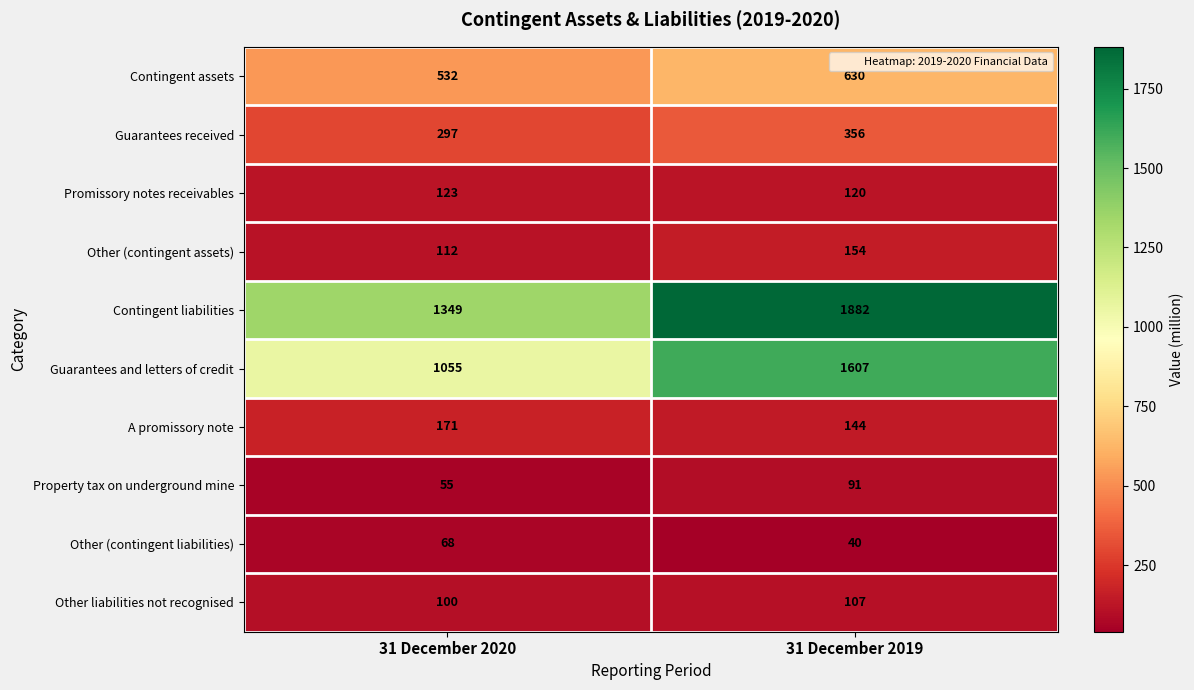

How many categories are shown in the chart?

2